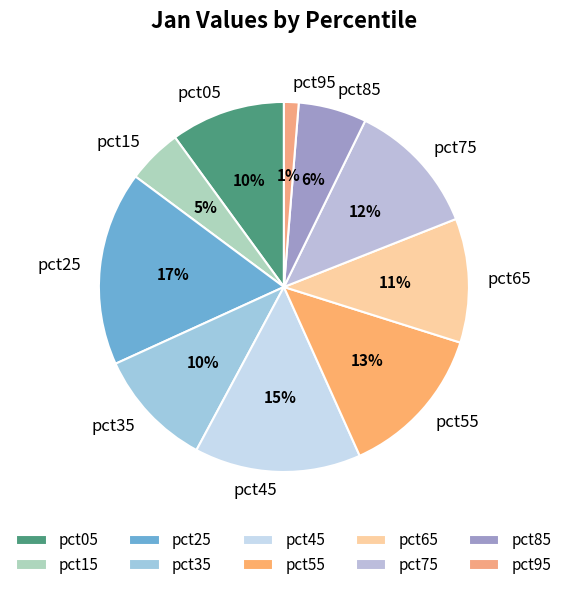

Is there any slice that represents more than half of the pie?

No